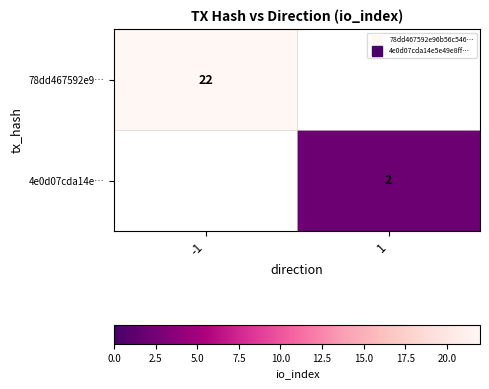

Which has a higher value, 1 or -1?

-1